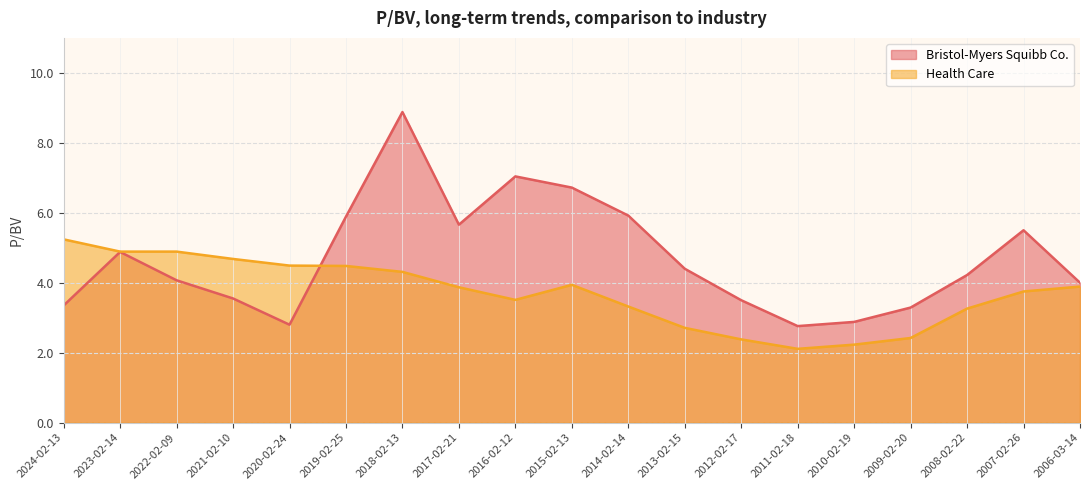

What is the label of the 14th point from the left?

2011-02-18